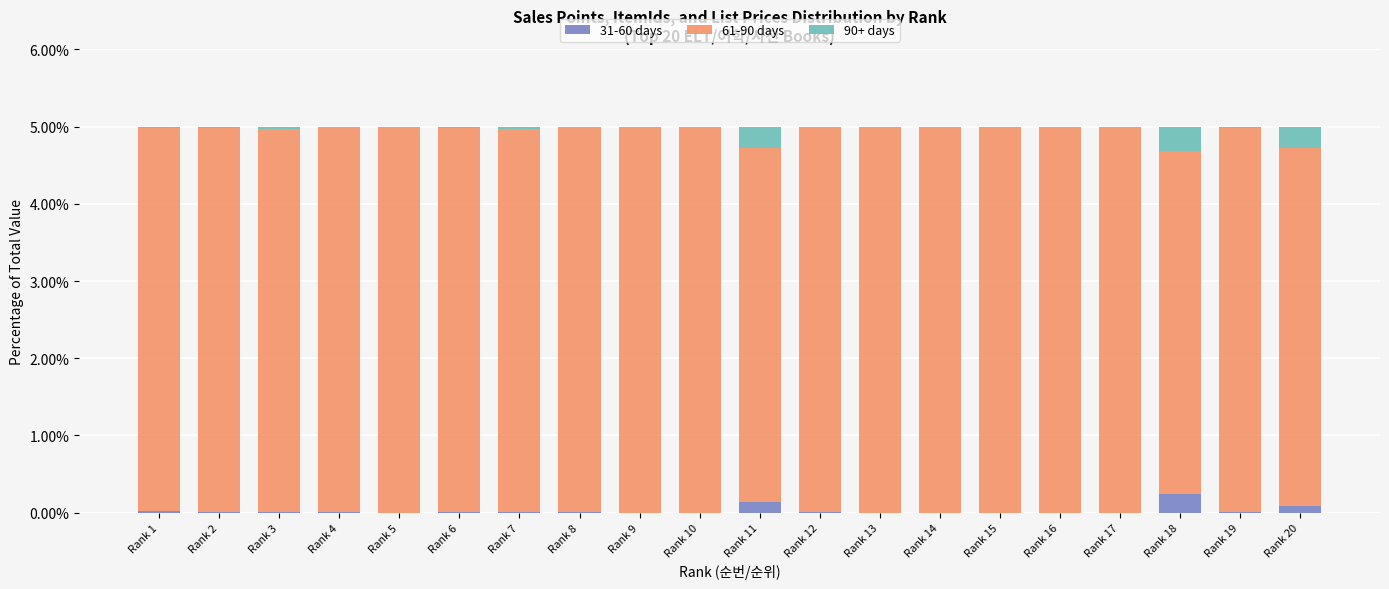

What is the sum of all 31-60 days values?

0.5